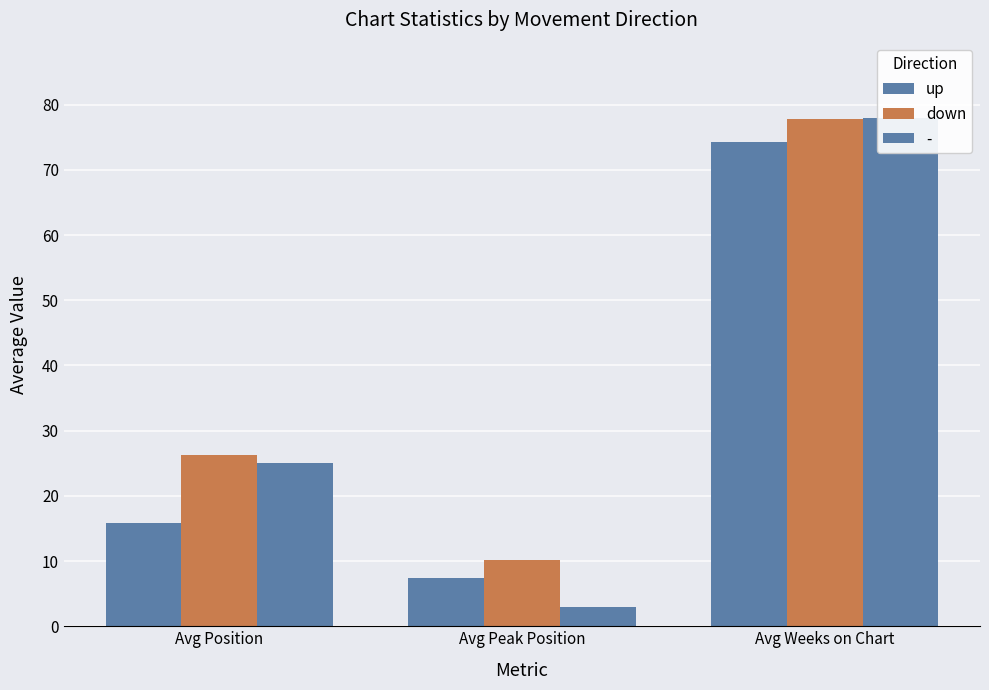

At which category does the chart reach its peak across all series?

Avg Weeks on Chart